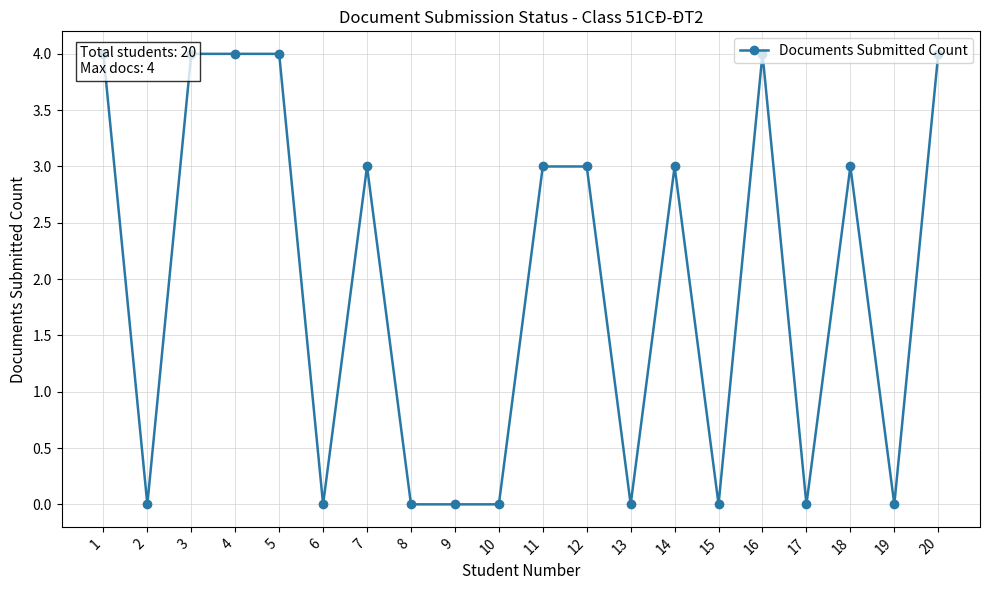

At which label does the data first exceed 3?

1